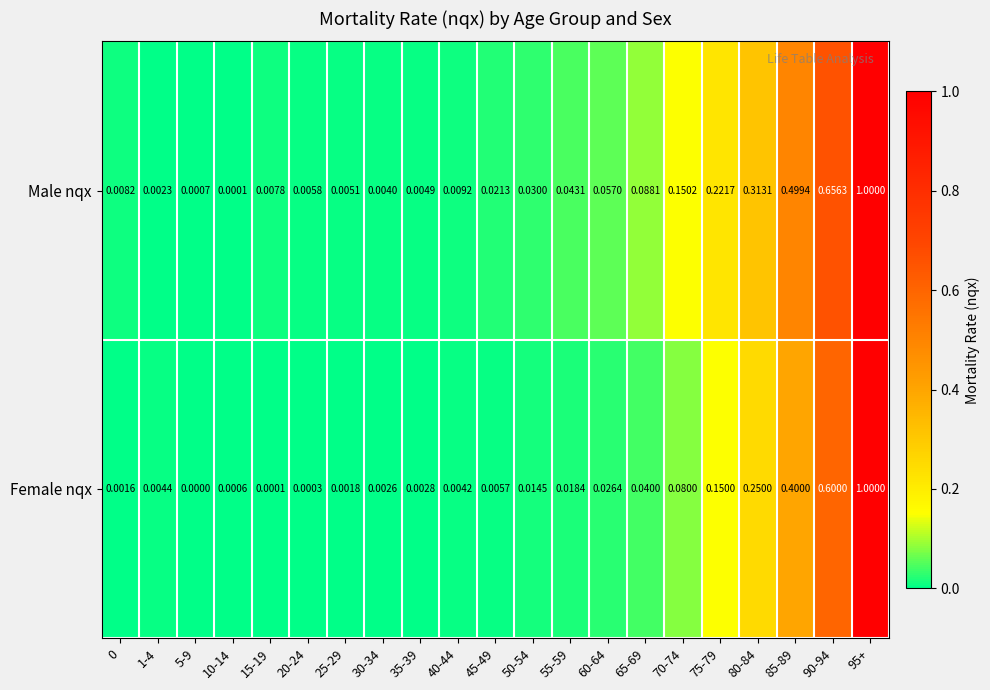

Rank the series at 15-19 from highest to lowest value.

Male nqx, Female nqx